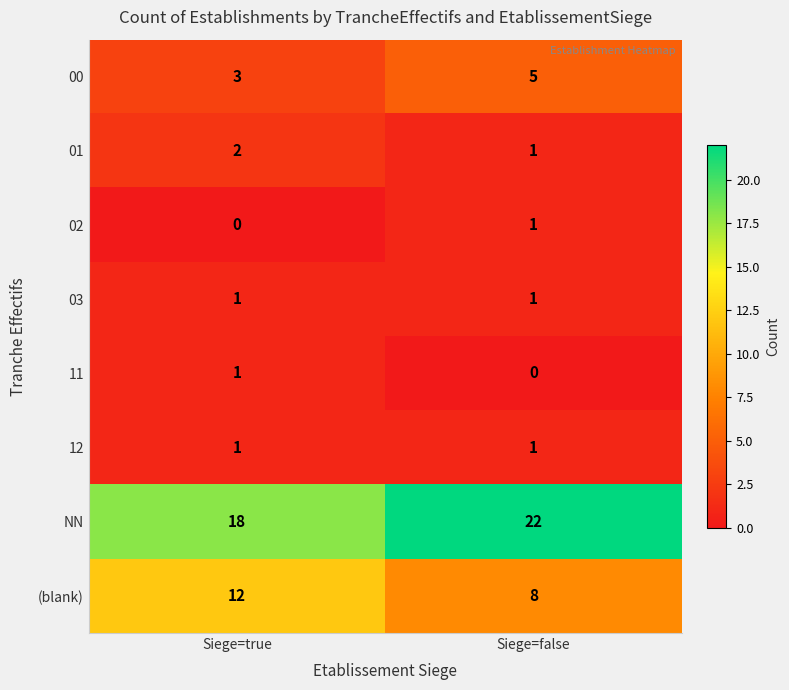

The 03 series shows 1 at Siege=false. True or false?

True